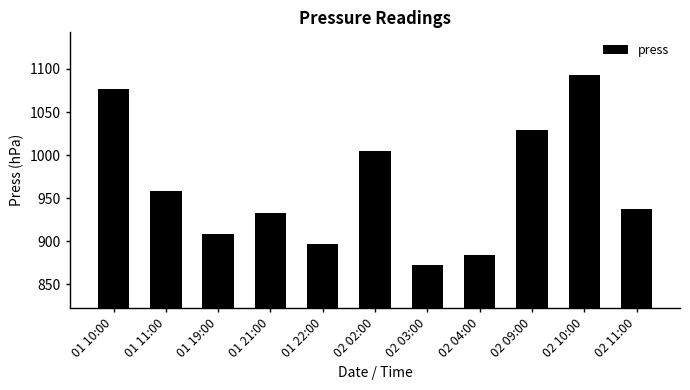

Reading right to left, list all the values displayed in this chart.

937.5	1092.5	1028.8	884.7	872.5	1004.3	896.4	933.0	908.3	958.3	1077.3